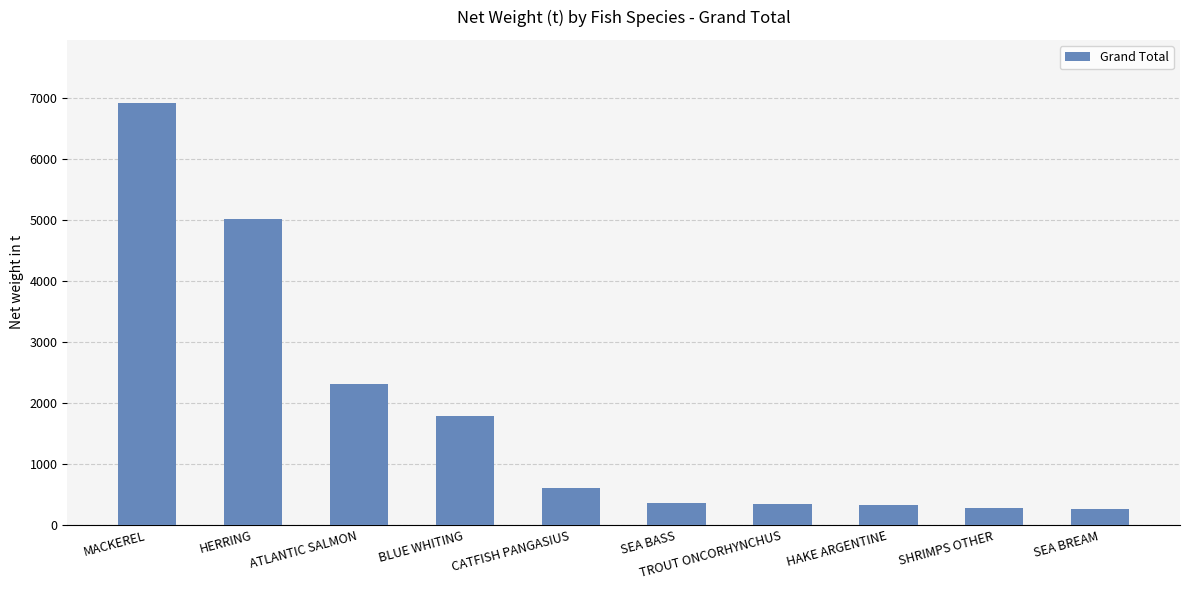

Between BLUE WHITING and HAKE ARGENTINE, which is larger?

BLUE WHITING